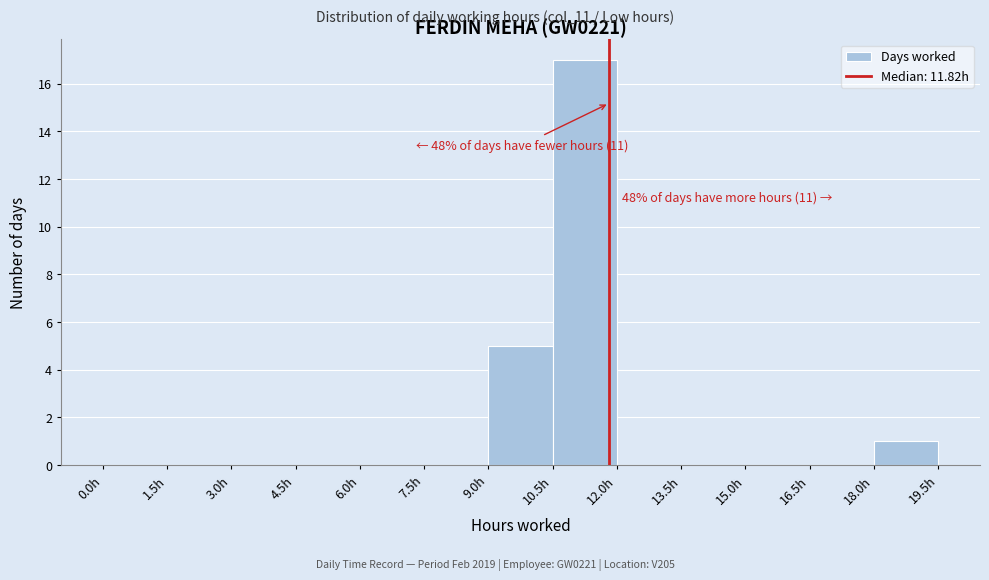

Which range on the x-axis has the tallest bar?

10.5 to 12.0